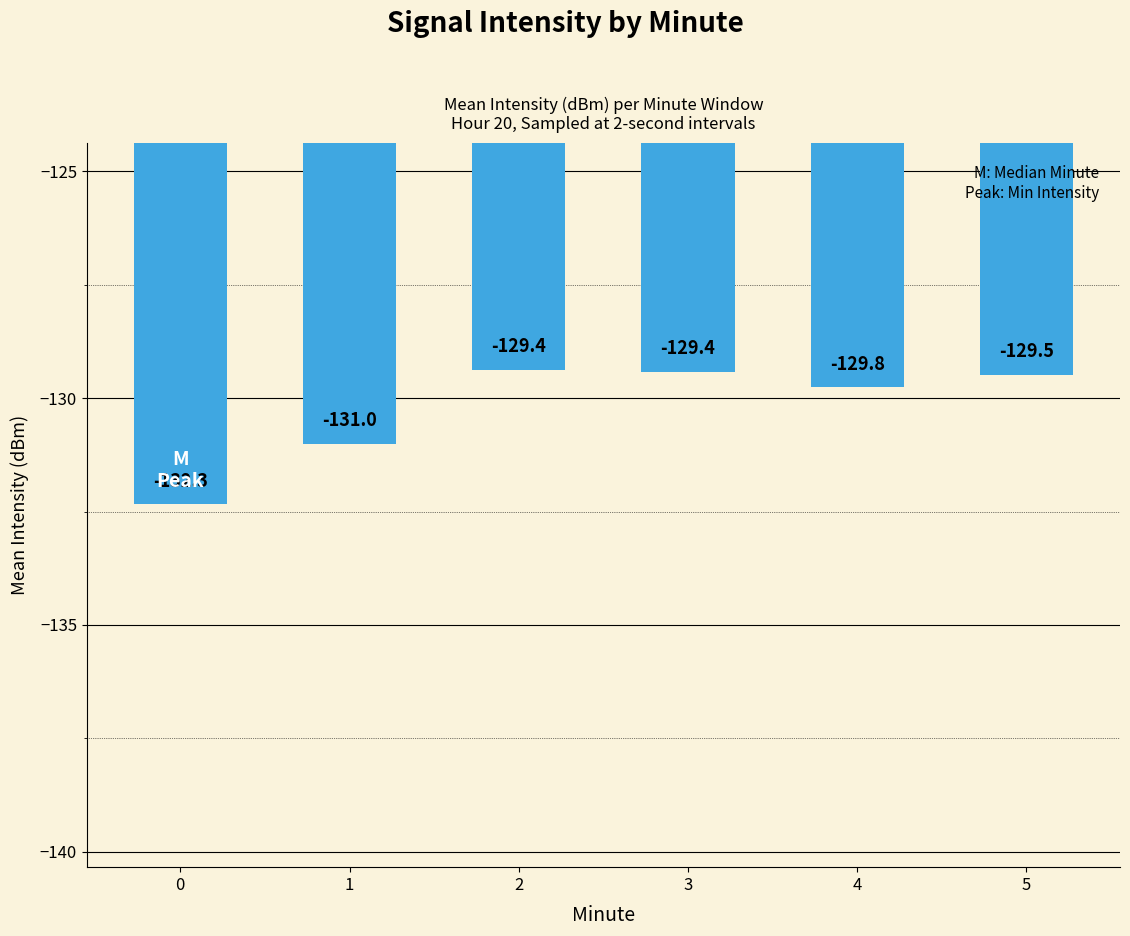

What is the change in value from 1 to 2?

+1.6